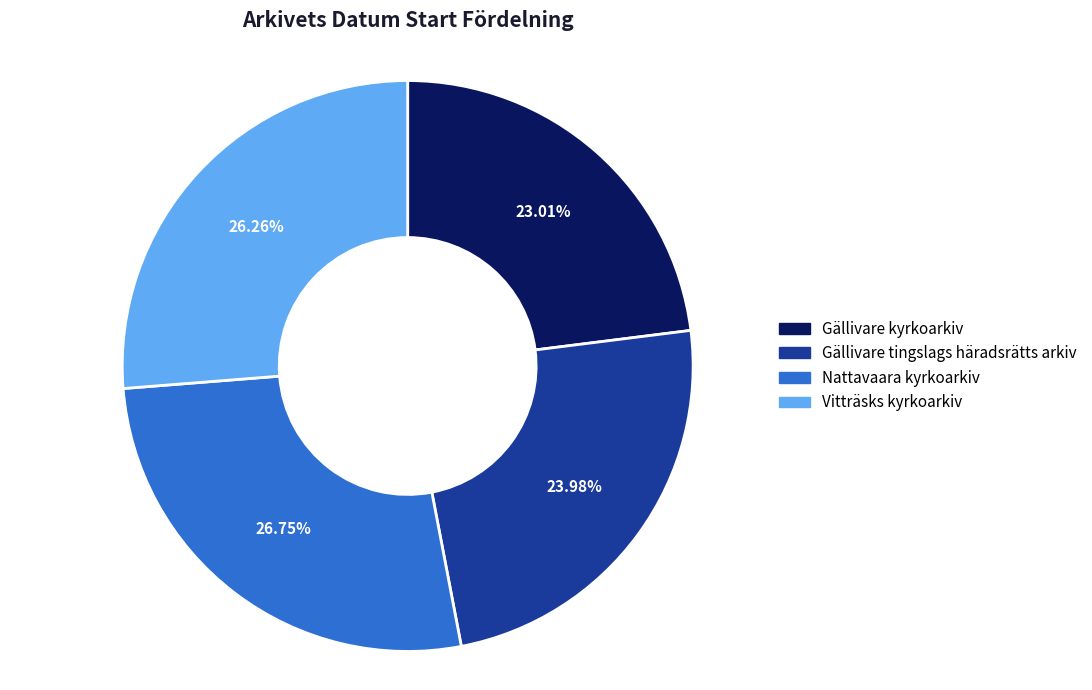

To the nearest percent, what is the average slice percentage?

25%